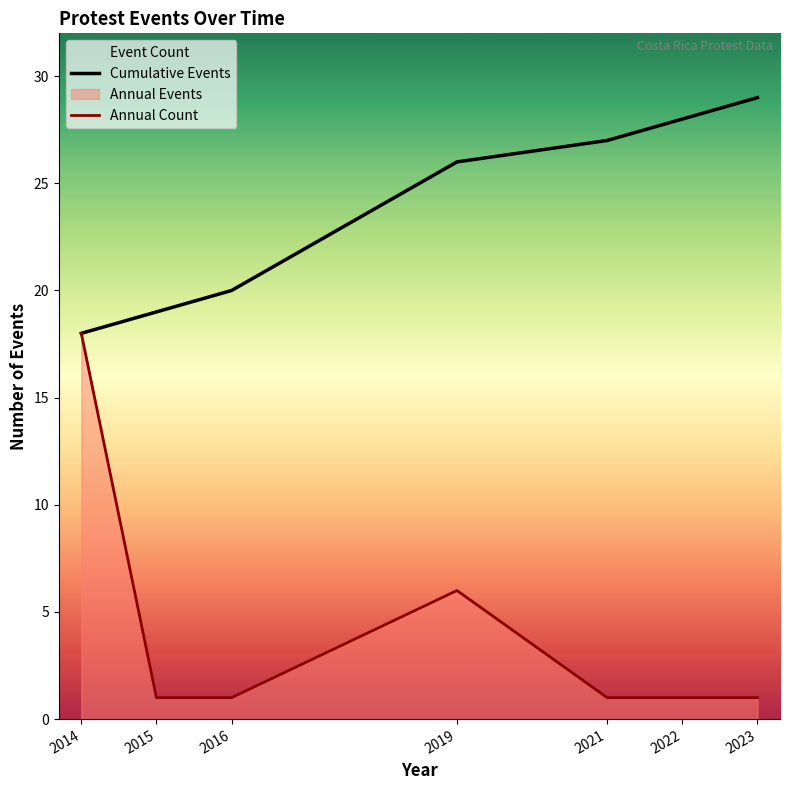

True or false: Annual Count and Cumulative Events cross at least once.

False